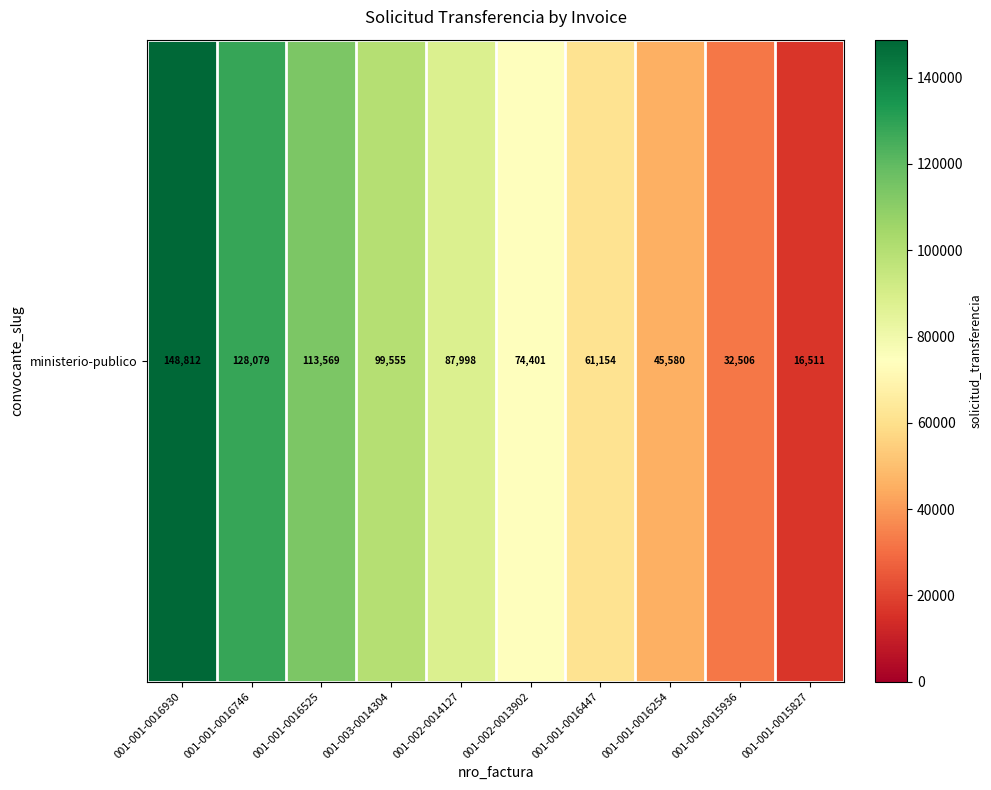

What is the maximum value shown in the chart?

148812